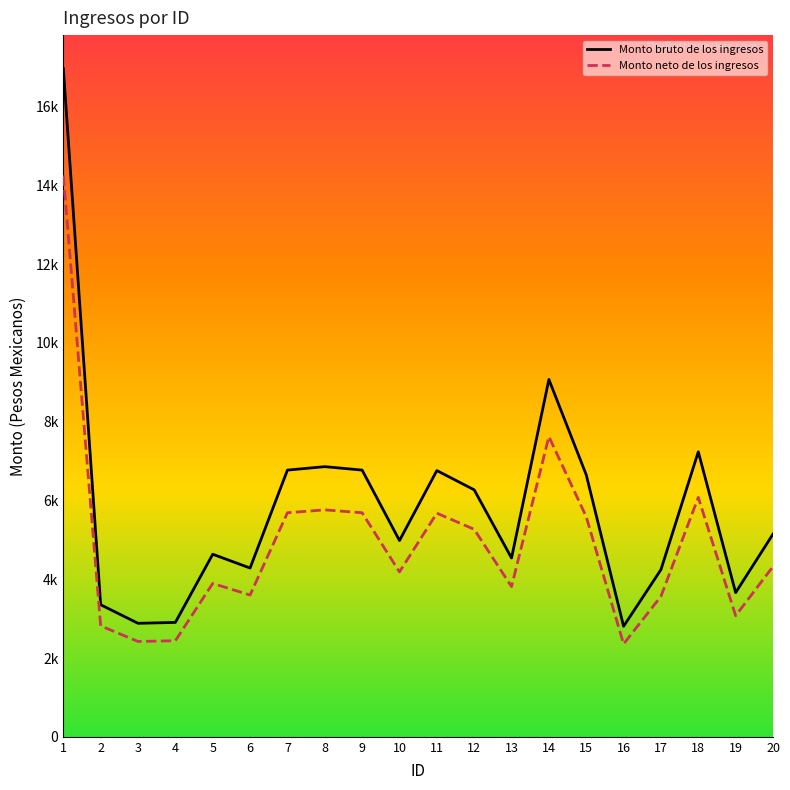

Rank the series by their maximum value, from lowest to highest.

Monto neto de los ingresos, Monto bruto de los ingresos